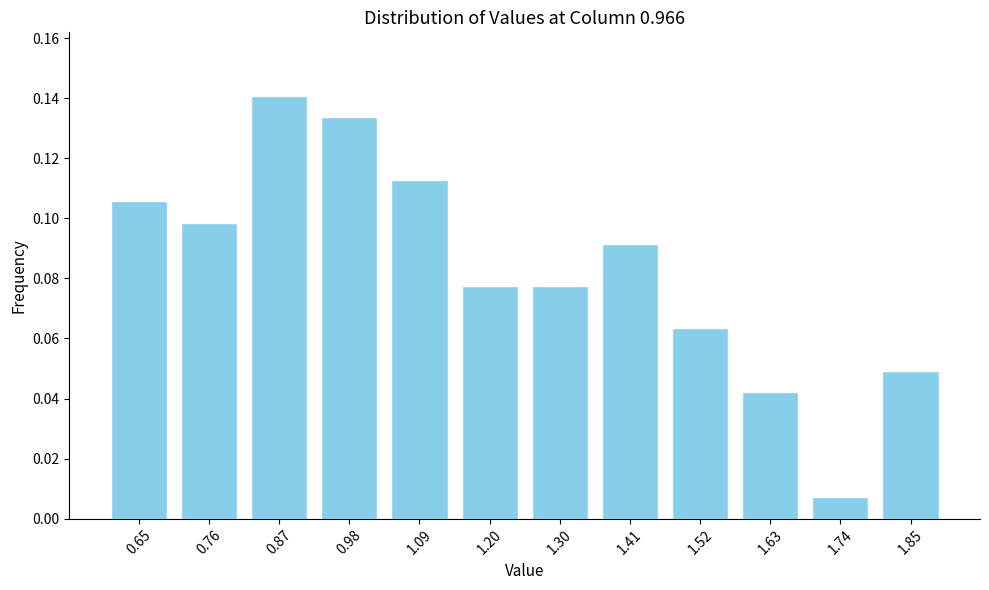

Is it true that the value at 1.52 is 0.0?

False